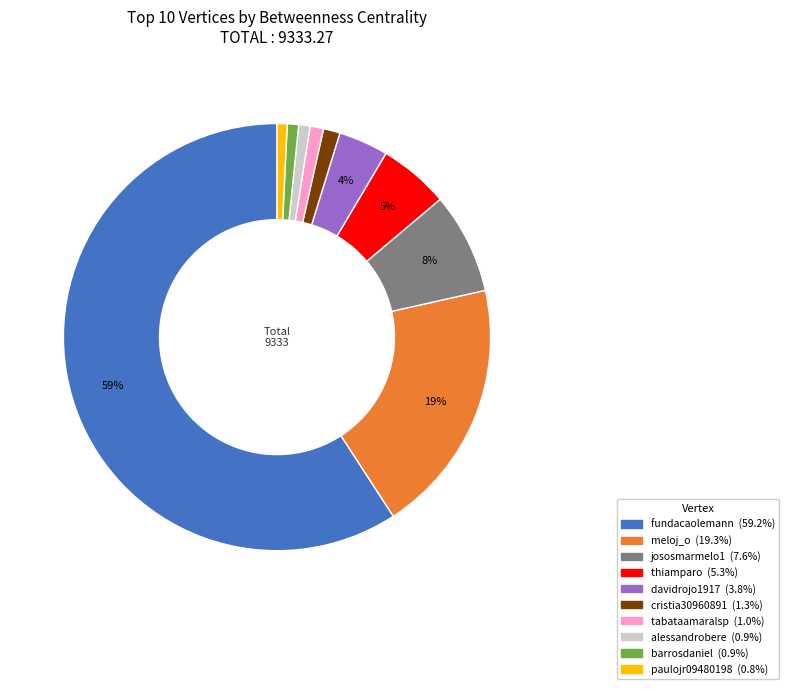

Between cristia30960891 and thiamparo, which is larger?

thiamparo